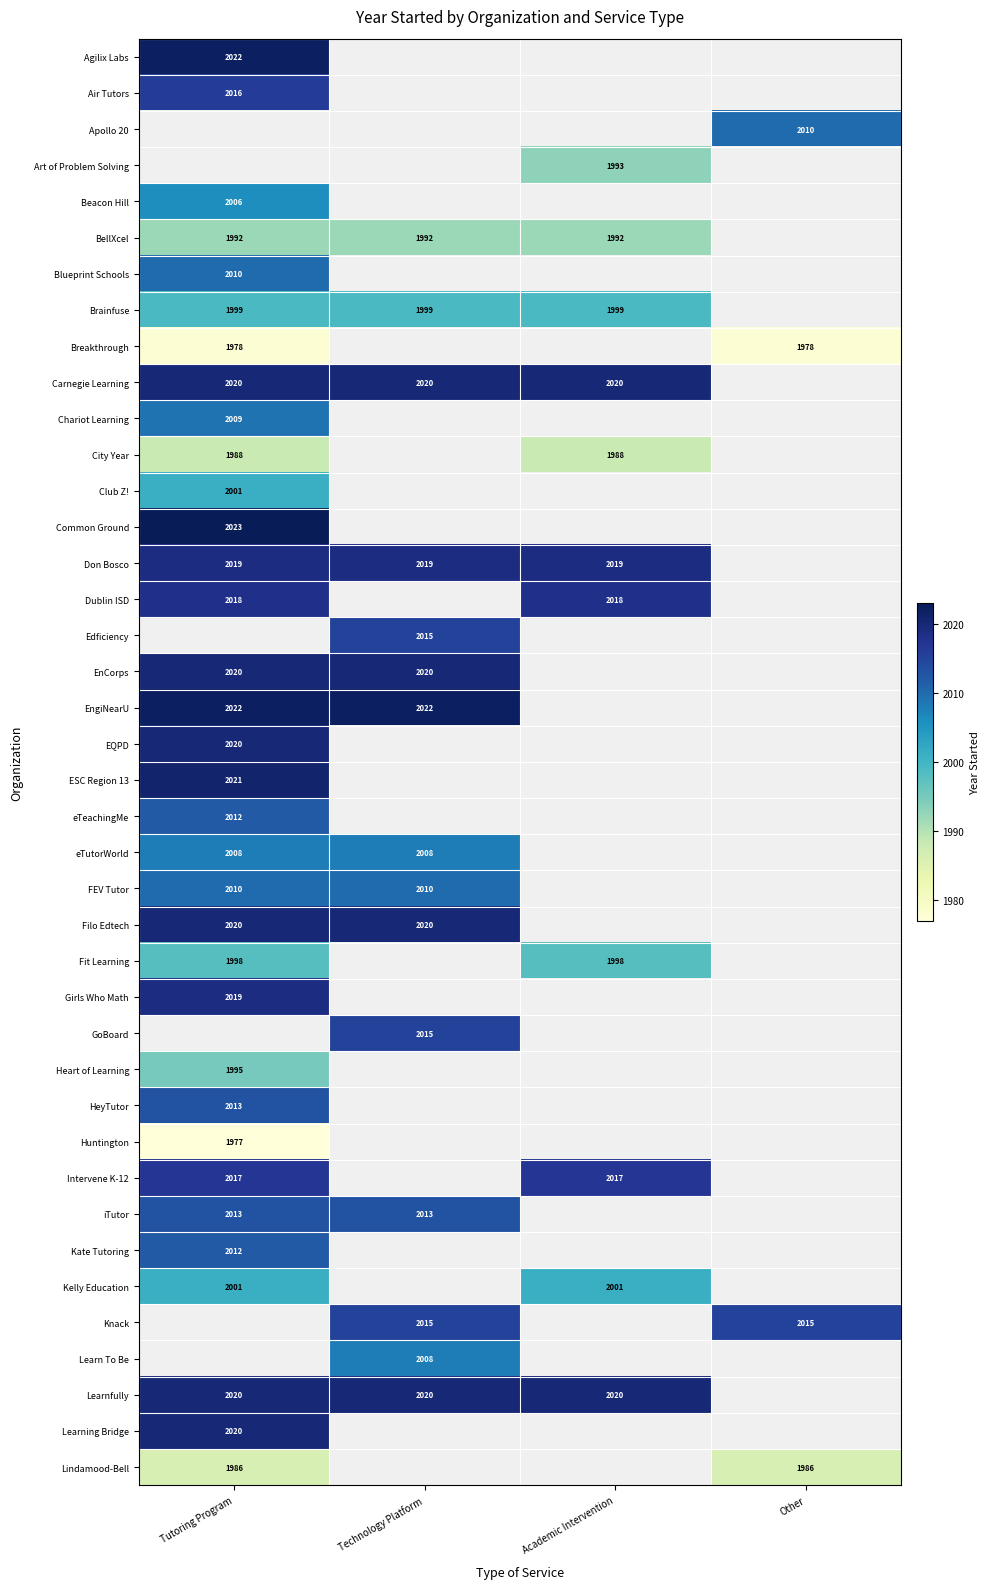

True or false: Edficiency has a value of 929 at Technology Platform.

False